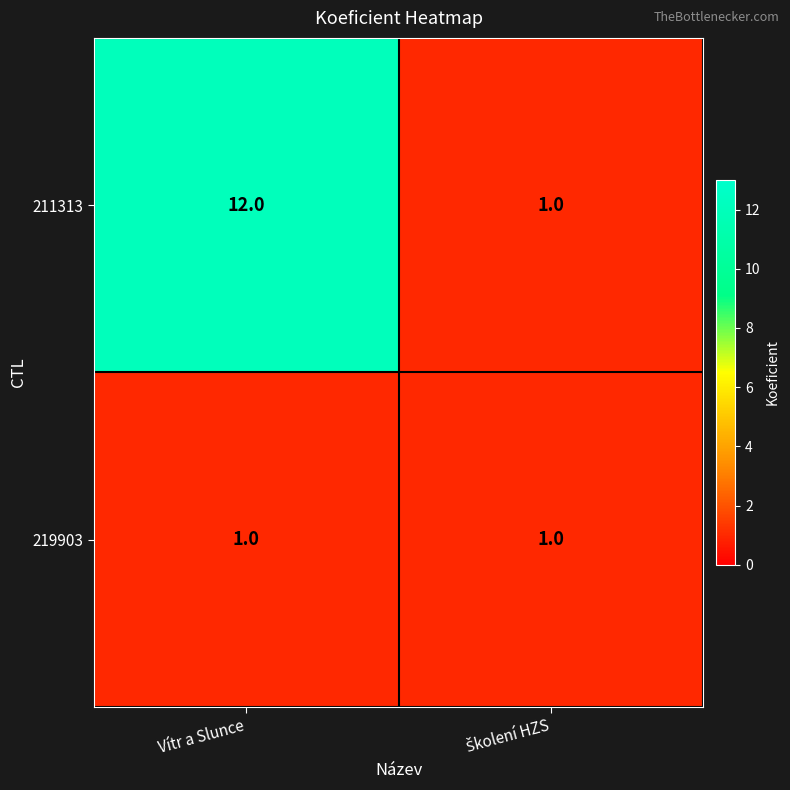

Reading left to right, transcribe all the data shown in this chart.

211313: 12	1
219903: 1	1